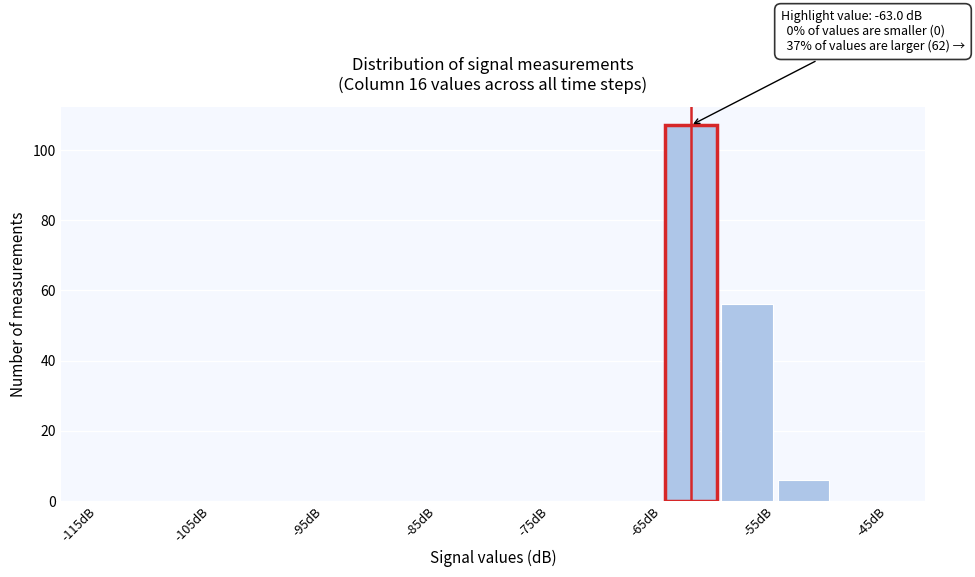

Which range on the x-axis has the tallest bar?

-65 to -60